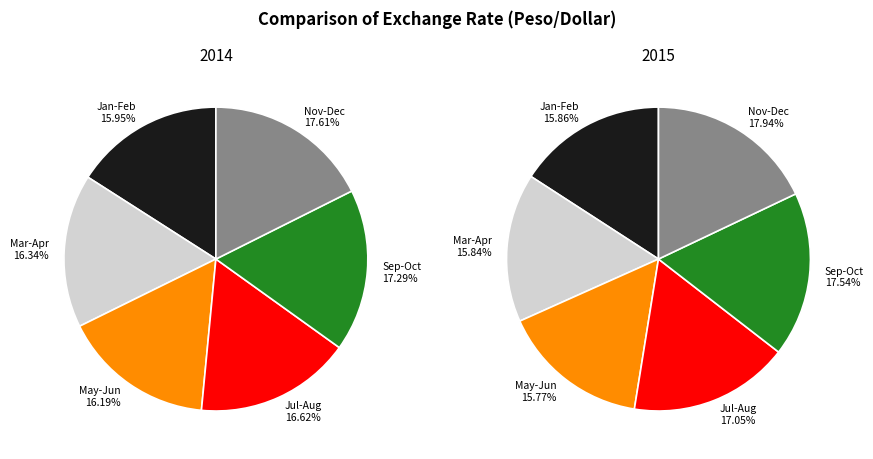

Does any single category account for the majority?

No